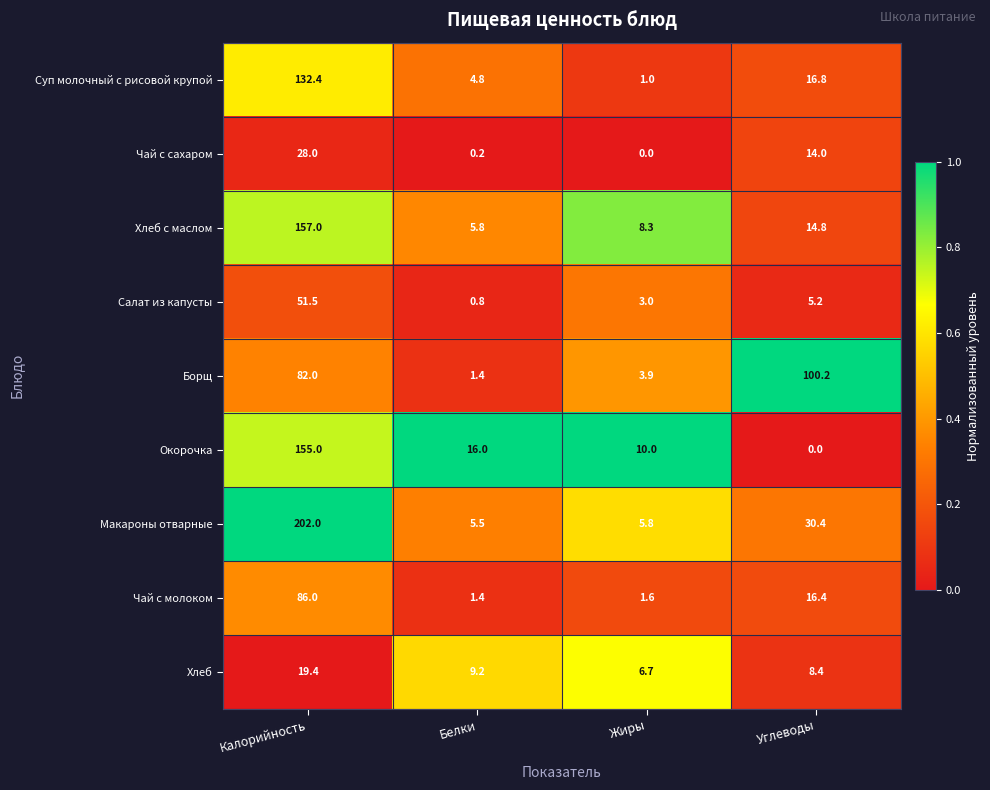

Which series has the largest total across all categories?

Макароны отварные